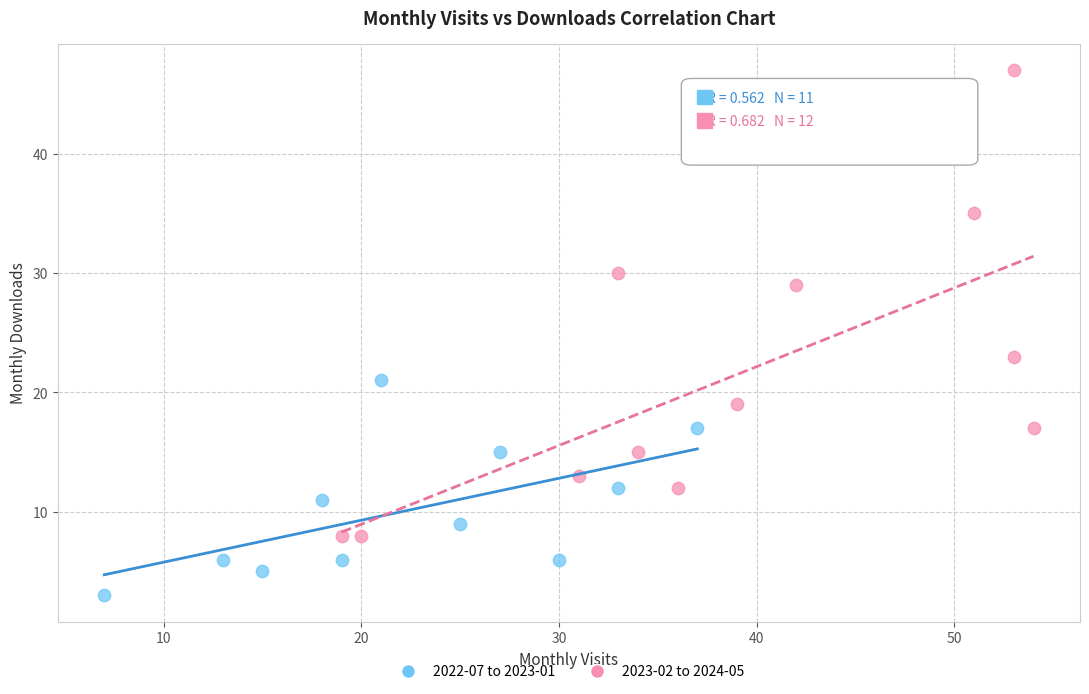

Which series contains the lowest Y value?

2022-07 to 2023-01